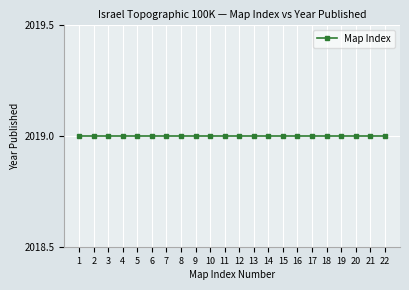

The value at 22 is 31. True or false?

False